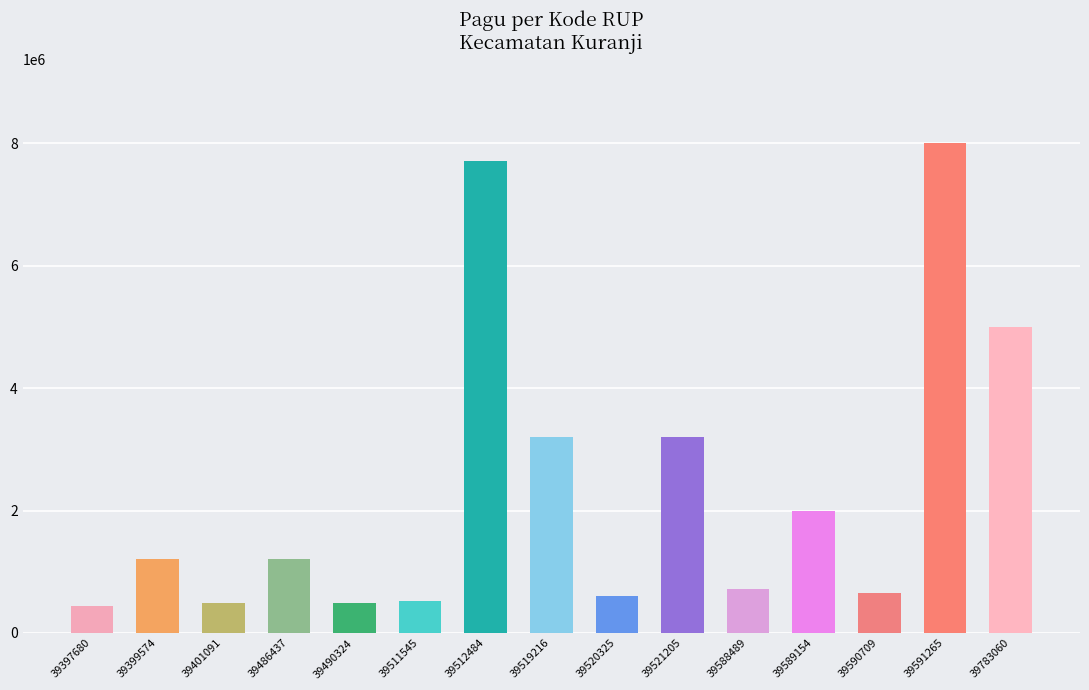

Does the chart contain stacked bars?

No